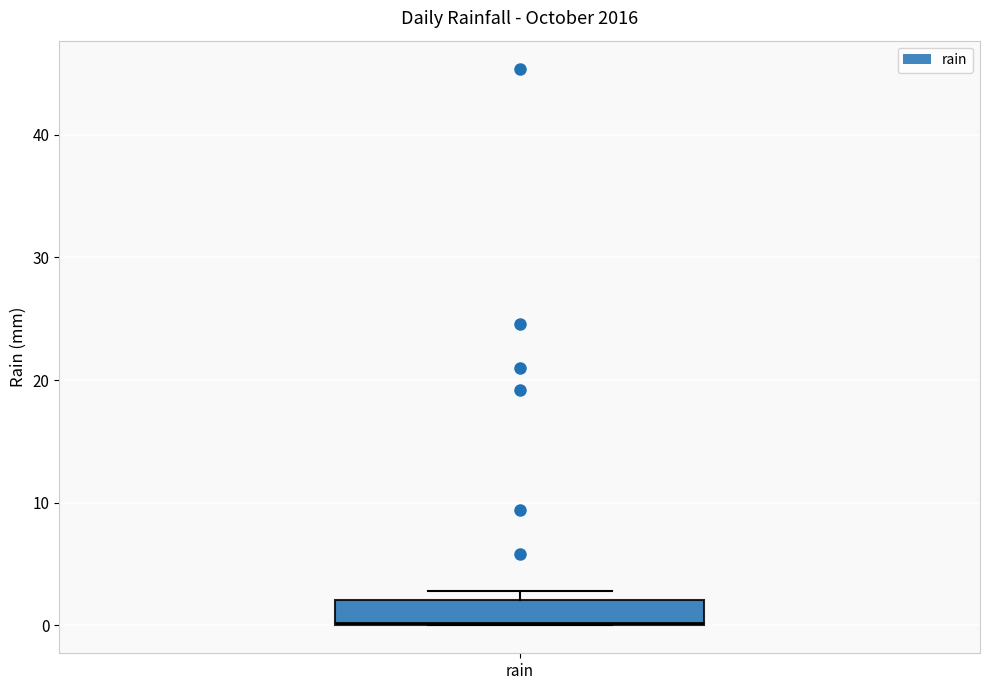

Where is the upper edge of the box for rain on the y-axis? The values are not printed on the chart, so give them approximately, as read against the axis.

2